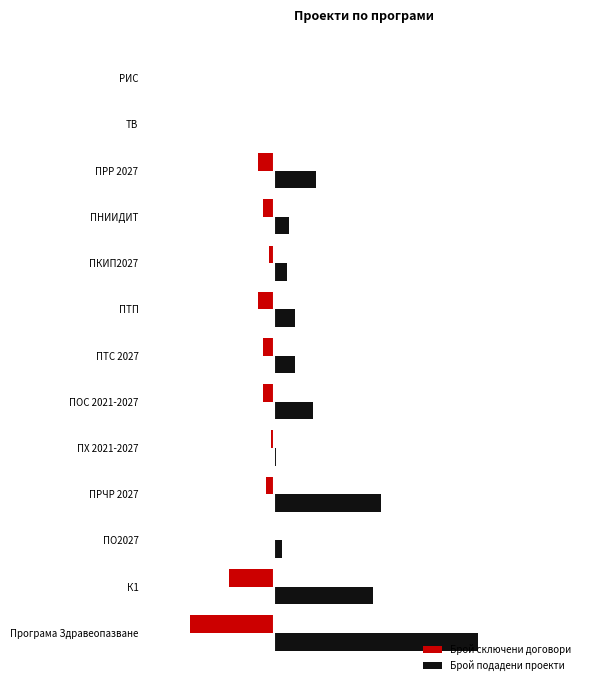

What are all the series names shown in the legend?

Брой сключени договори, Брой подадени проекти